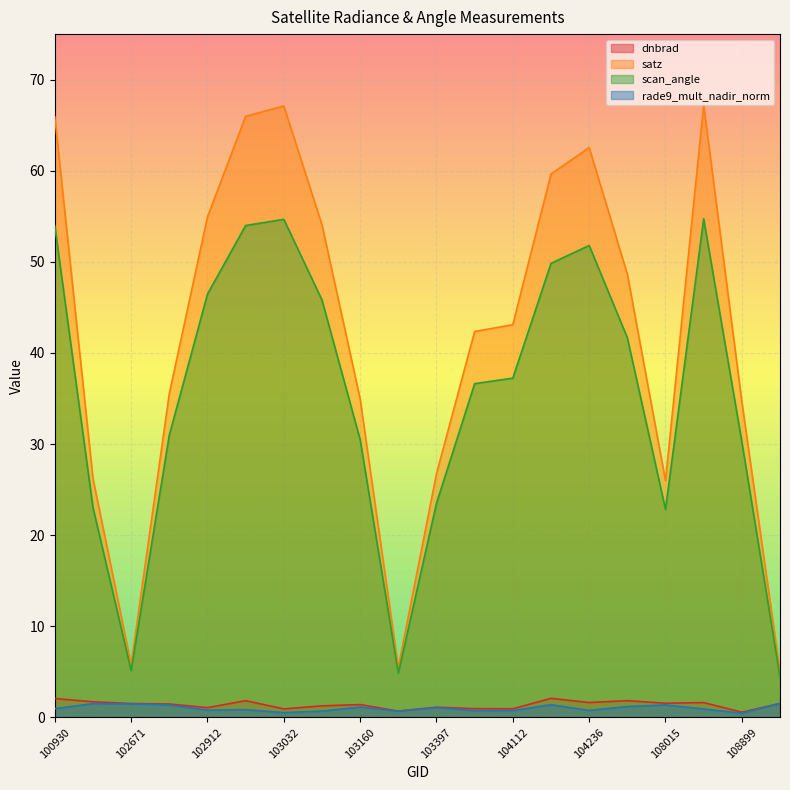

What is the sum of the dnbrad values at 108015 and 104112?

2.5